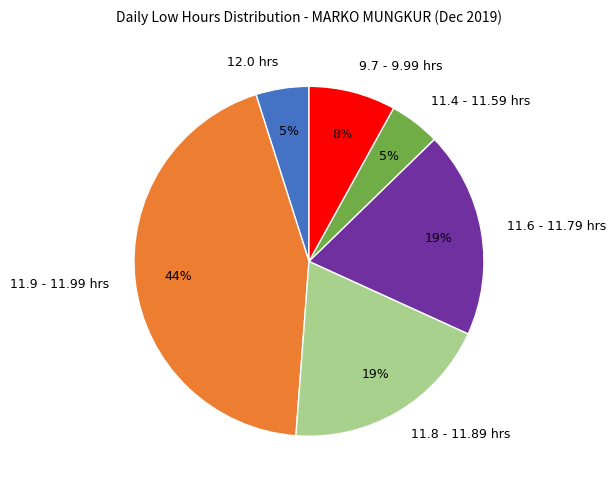

Is the sum of 11.6 - 11.79 hrs and 11.4 - 11.59 hrs greater than half?

No